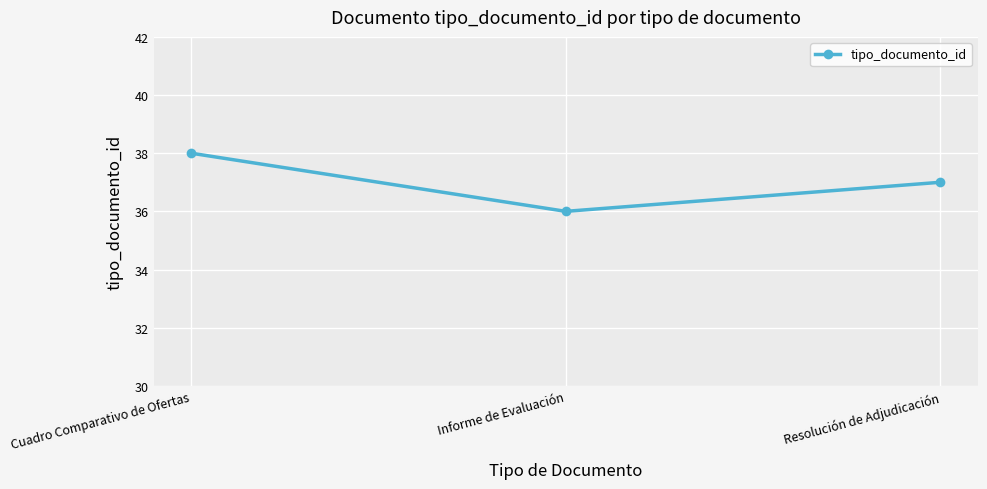

Approximately how many times larger is the value at Informe de Evaluación compared to Resolución de Adjudicación?

1.0